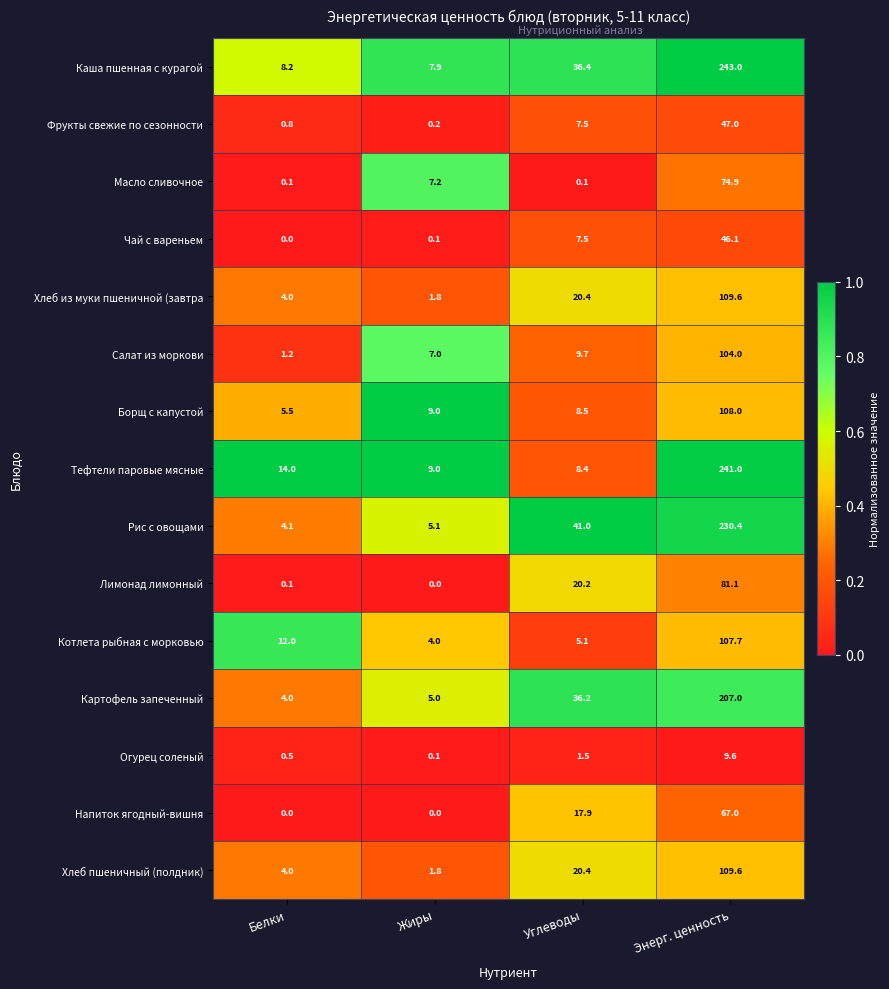

What is the difference between the maximum and minimum values in the Салат из моркови series?

102.8